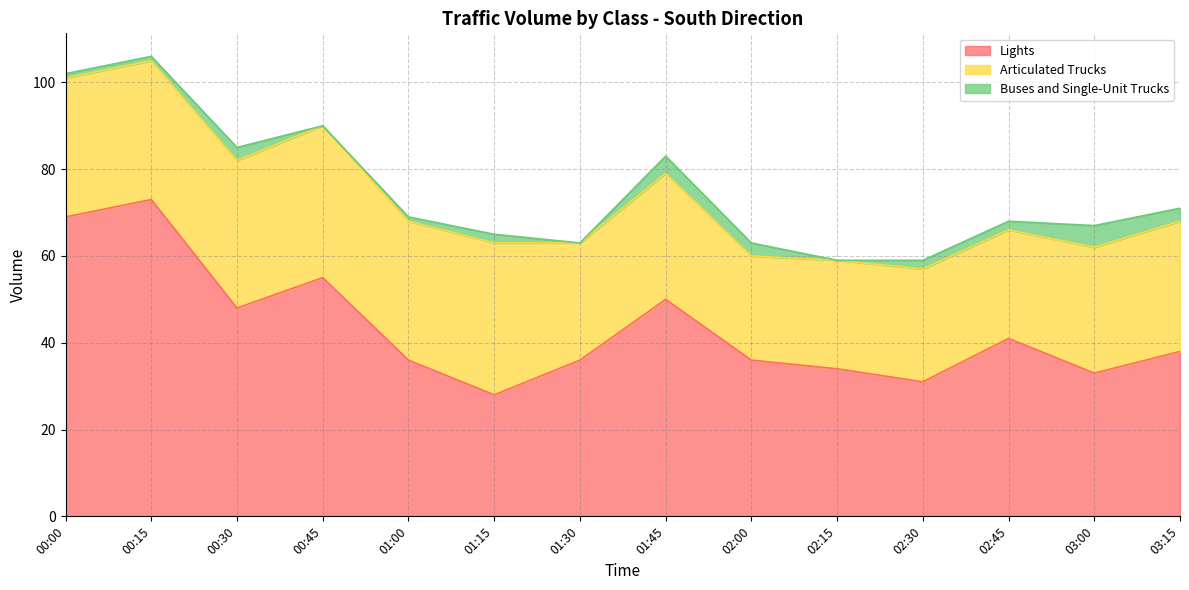

Which label corresponds to the largest value in the chart?

00:15